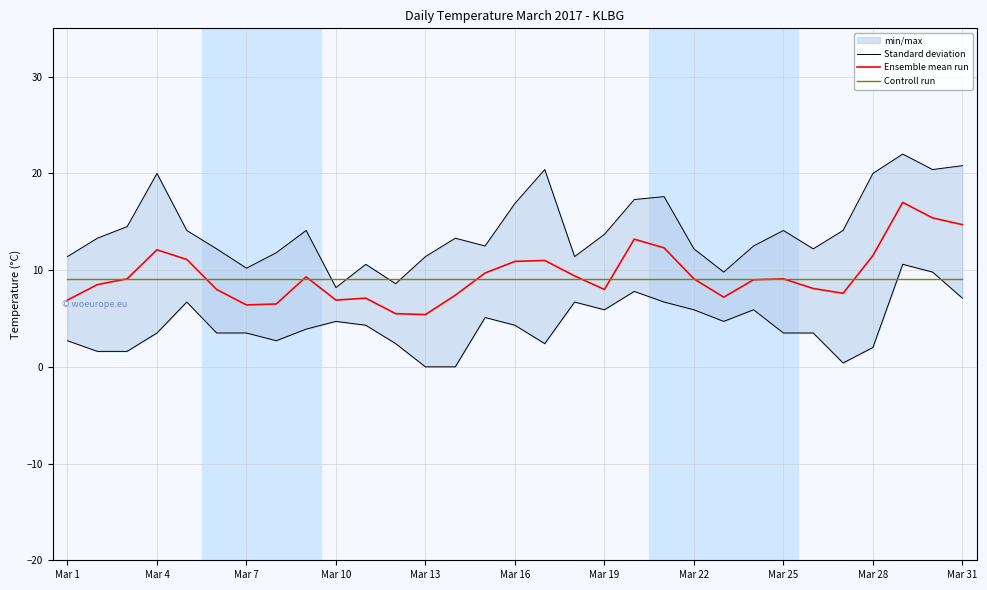

What is the lowest value of the Ensemble mean run series?

5.4